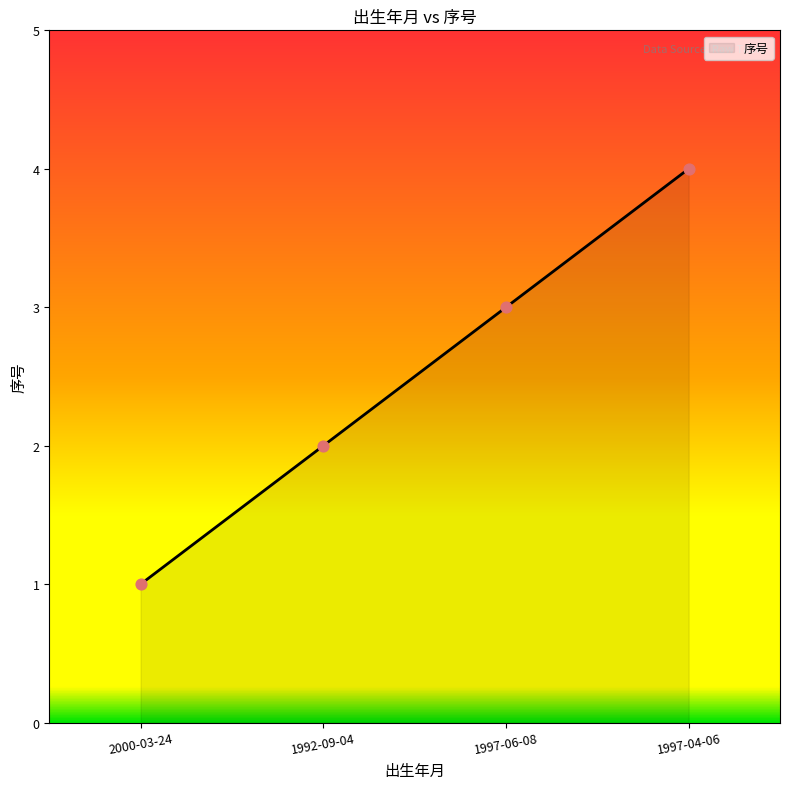

What is the change in value from 1992-09-04 to 1997-04-06?

+2